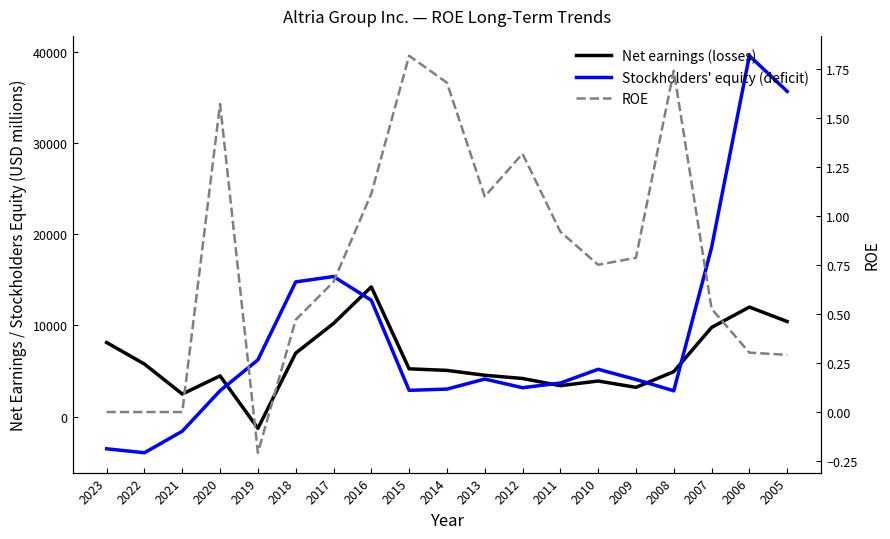

What is the sum of all ROE values?

14.9